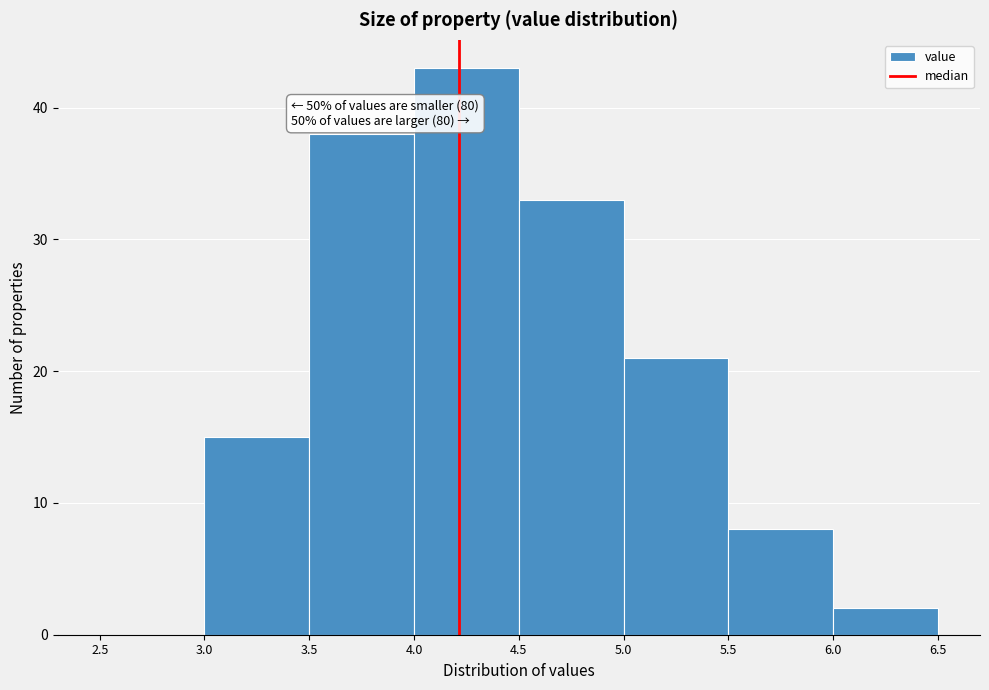

Which range on the x-axis has the tallest bar?

4.0 to 4.5